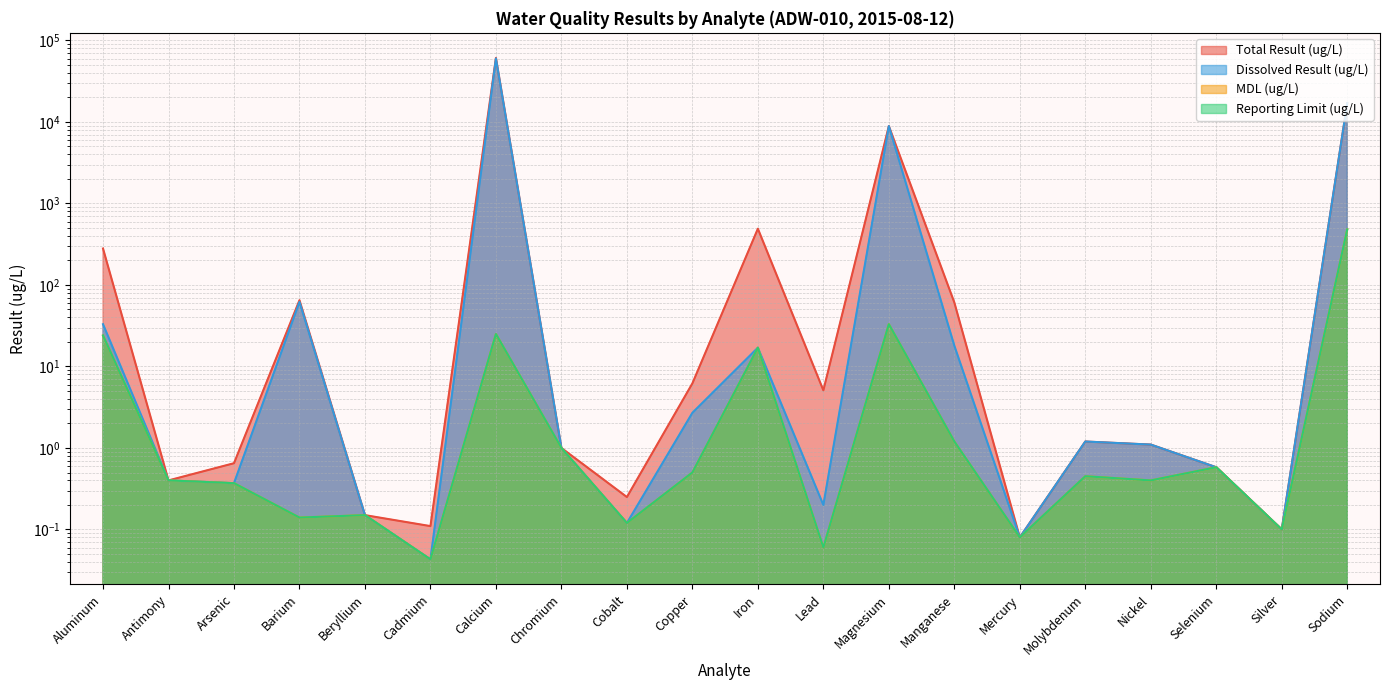

At which category is the sum across all series the highest?

Calcium